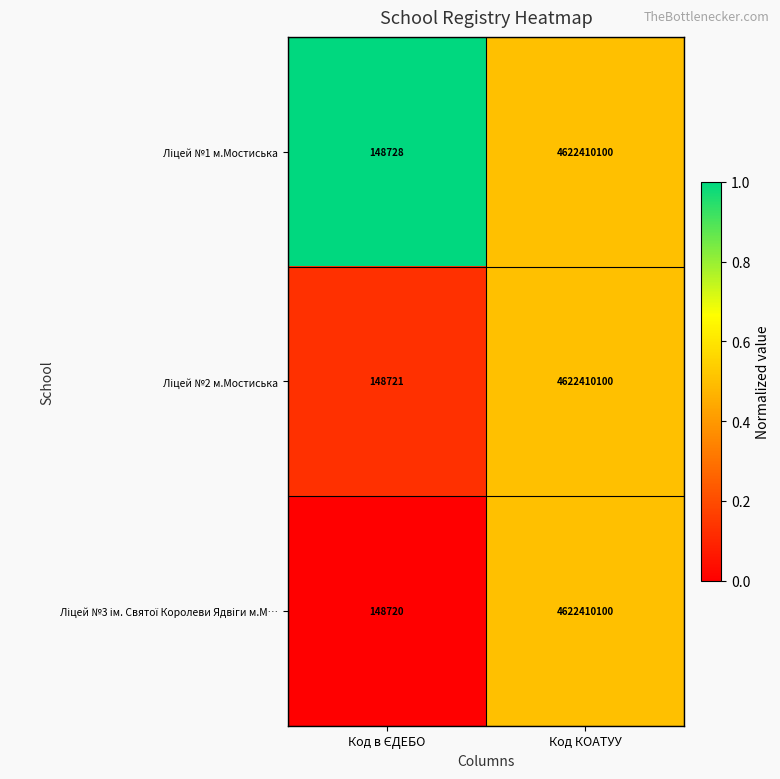

Count the number of categories in the chart.

2